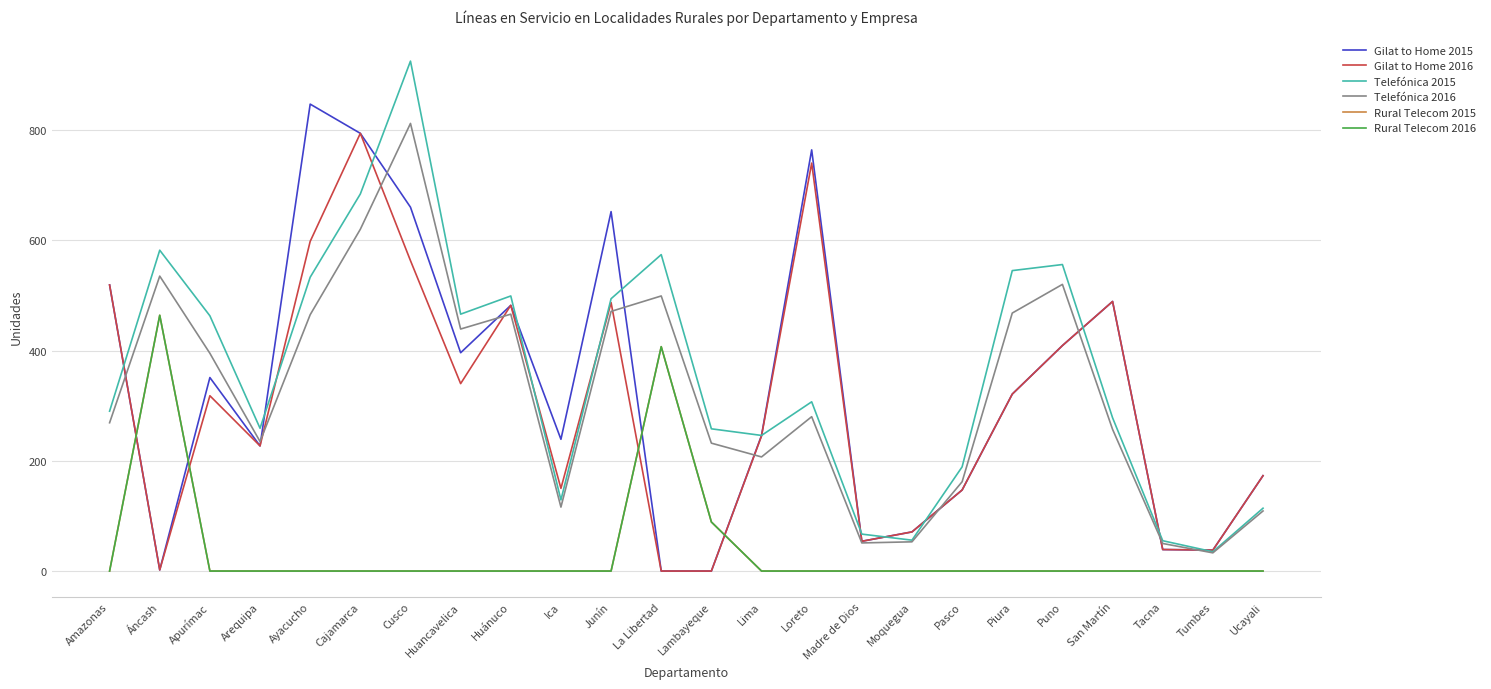

Is this an area chart (filled region under the line)?

No